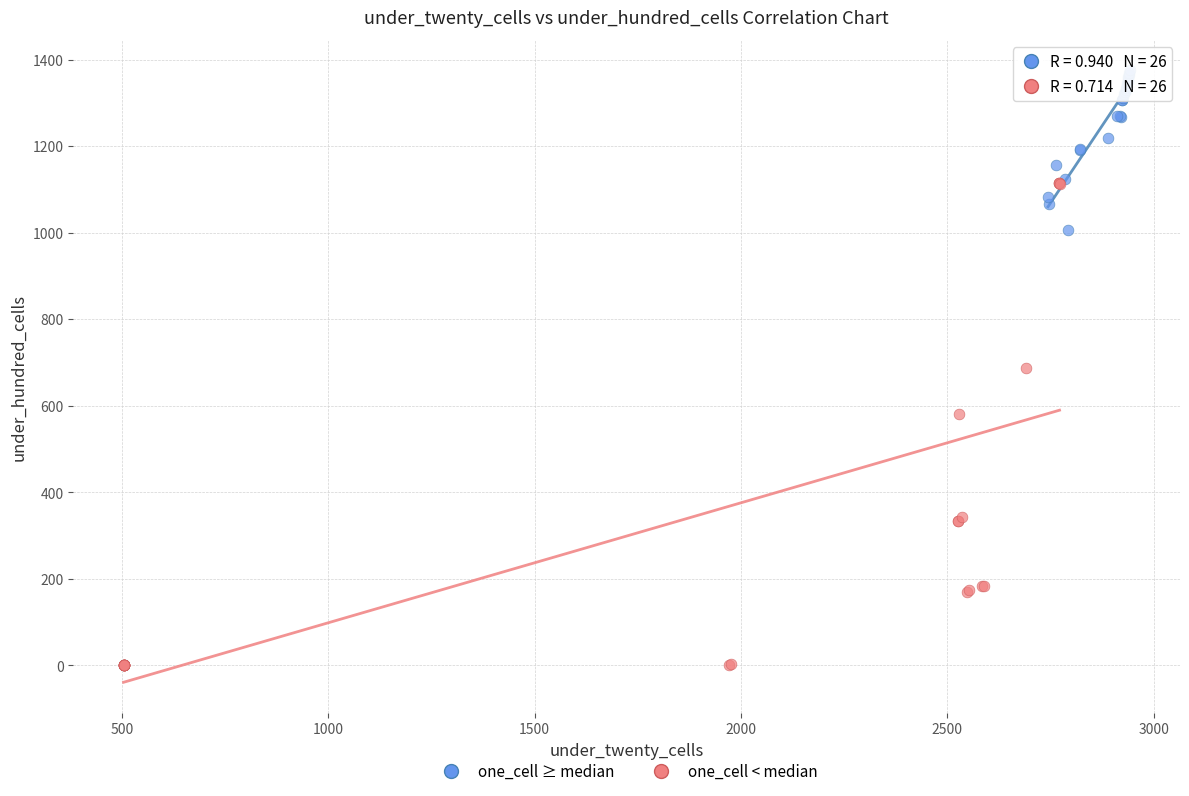

Which series contains the highest Y value?

one_cell ≥ median